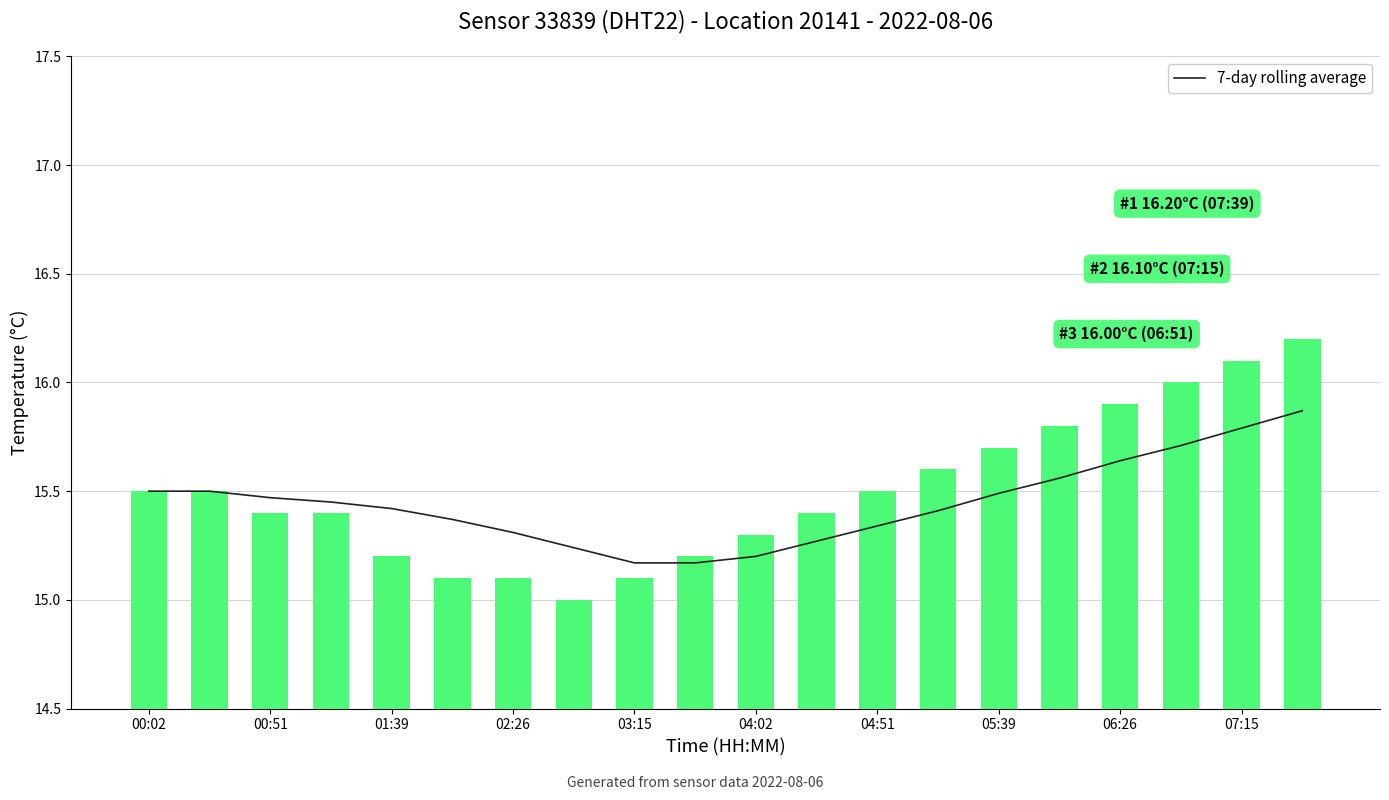

At which category is the sum across all series the highest?

19